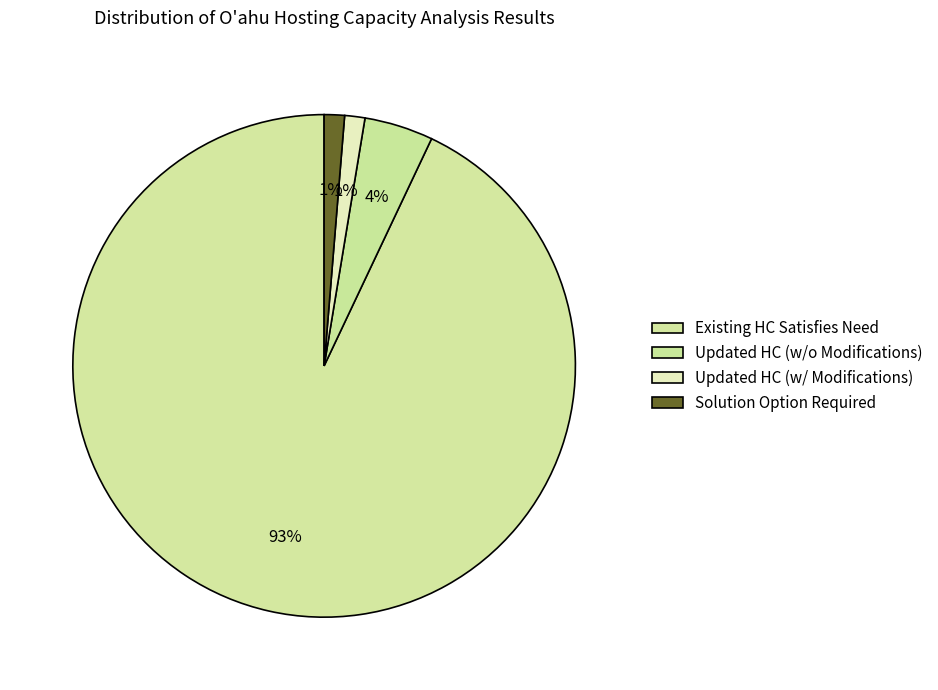

Does Updated HC (w/o Modifications) represent more than half of the total?

No